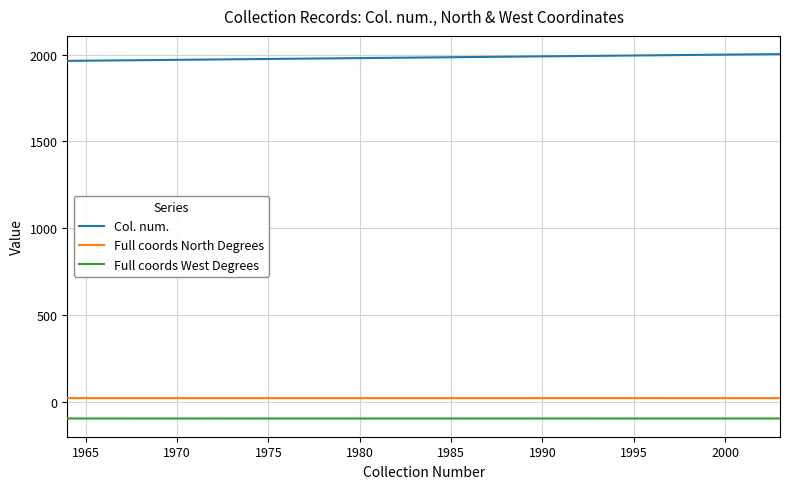

List the series in order of their peak value, lowest first.

Full coords West Degrees, Full coords North Degrees, Col. num.